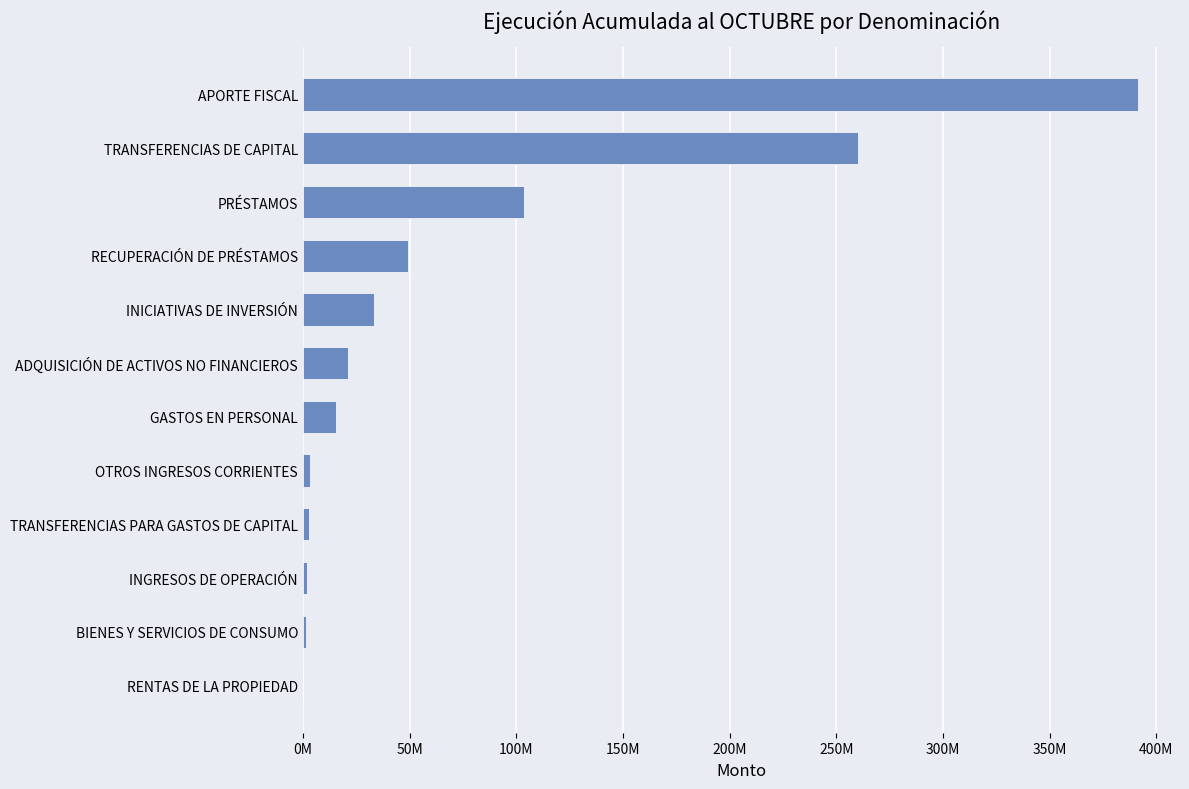

What is the sum of all values?

884681343